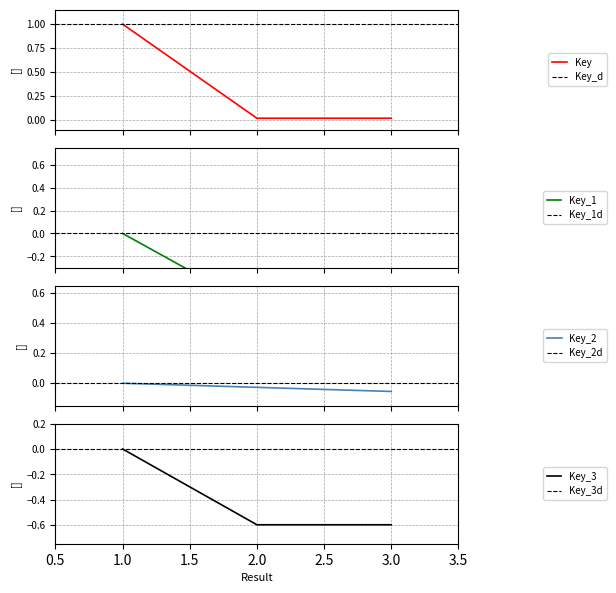

Reading left to right, list all the values displayed in this chart.

1.0	0.0	0.0